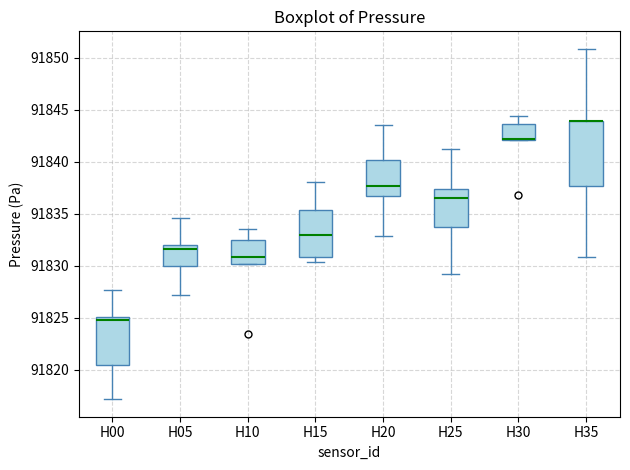

Which box is the tallest, from its lower edge to its upper edge?

H35